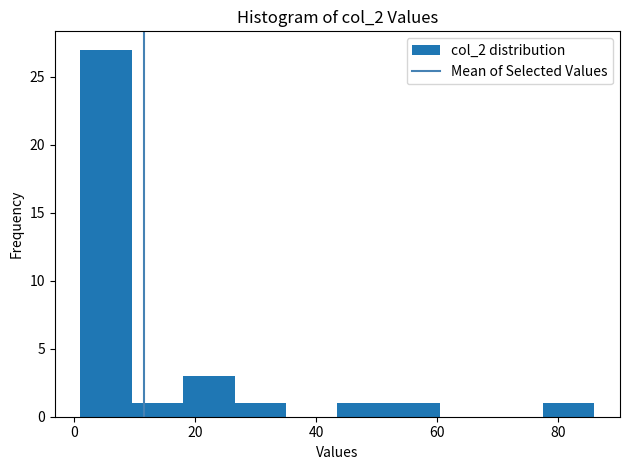

Reading left to right, list every bar in this chart as the range it spans on the x-axis followed by its height. Neither the bar edges nor the heights are printed on the chart, so give them approximately, as read against the axes.

1.0 to 9.5: 27
9.5 to 18.0: 1
18.0 to 26.5: 3
26.5 to 35.0: 1
35.0 to 43.5: 0
43.5 to 52.0: 1
52.0 to 60.5: 1
60.5 to 69.0: 0
69.0 to 77.5: 0
77.5 to 86.0: 1